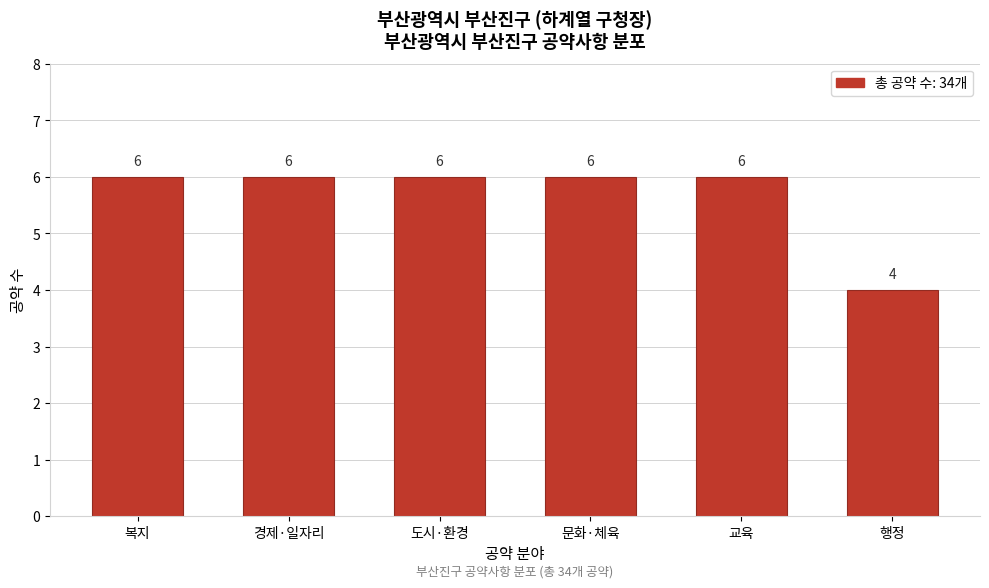

Reading left to right, list all the values displayed in this chart.

6	6	6	6	6	4